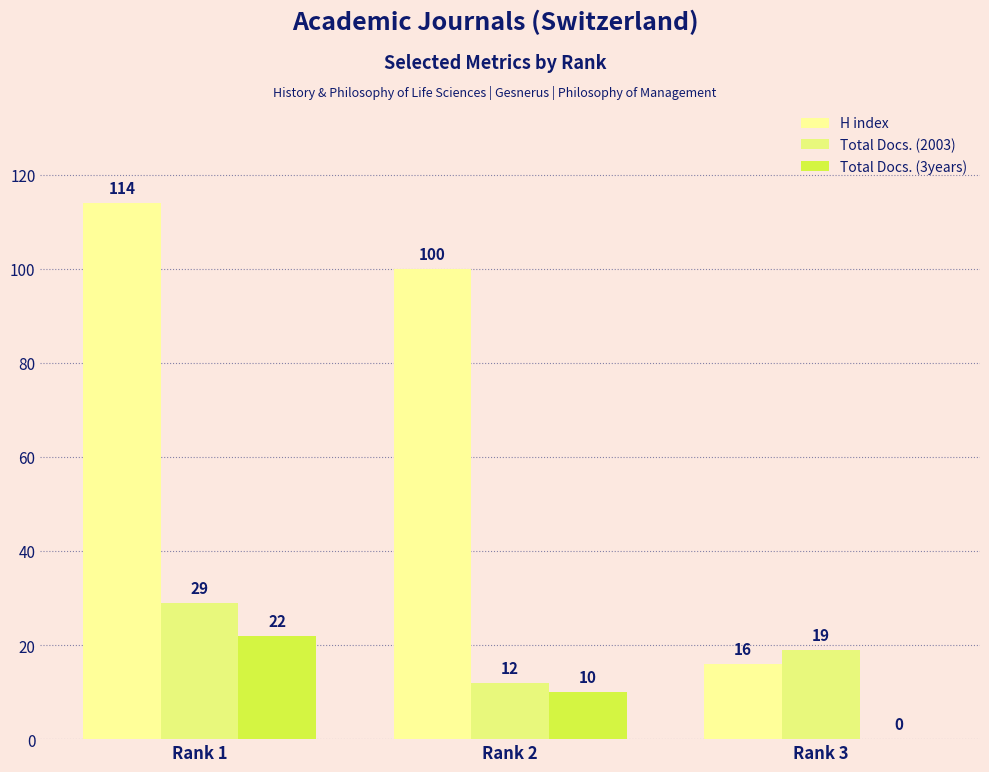

How many distinct data groups are displayed?

3